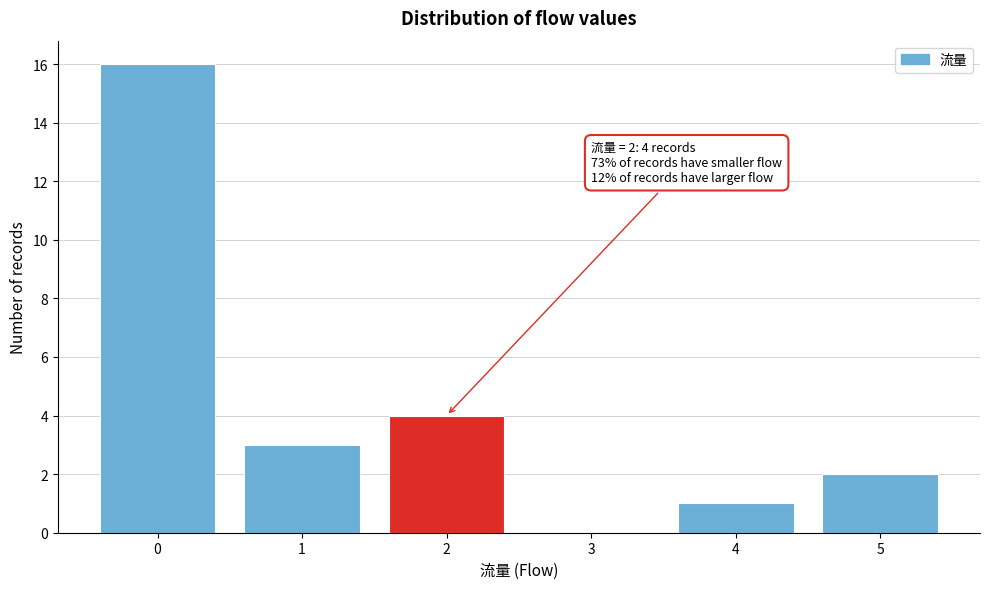

Over which range of the x-axis is the bar tallest?

-0.5 to 0.5